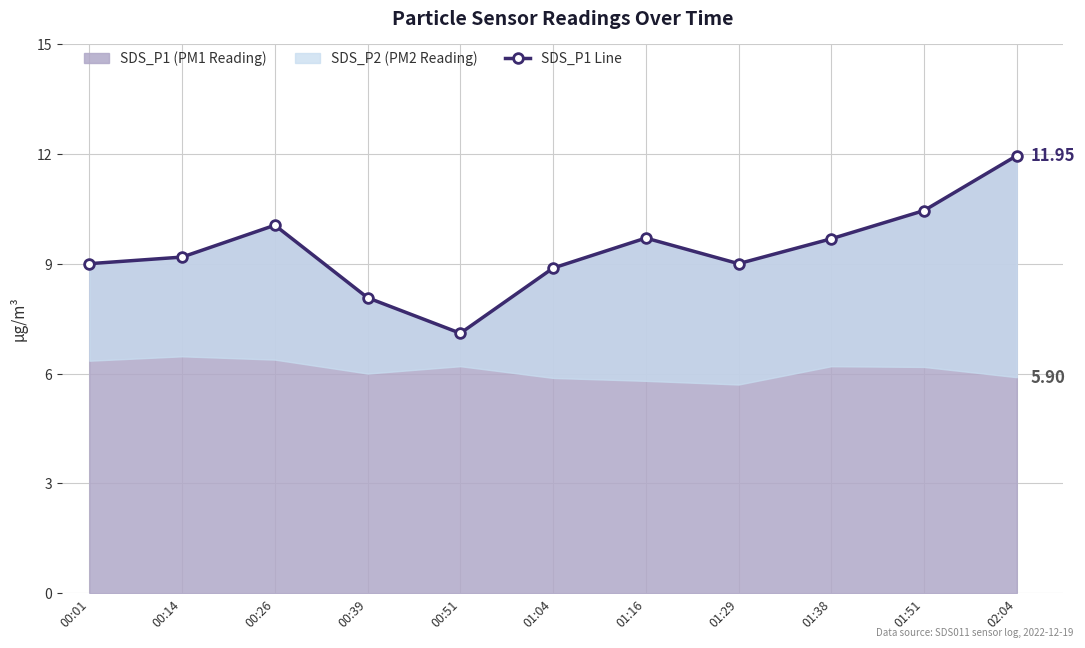

What is the label of the 9th point from the left?

01:38